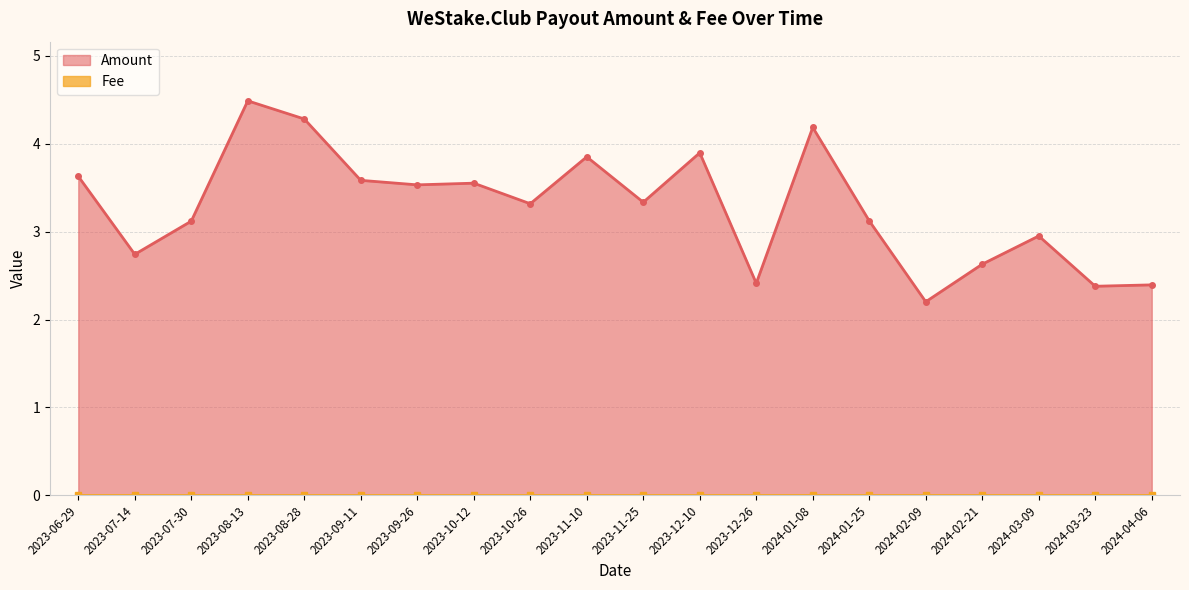

How many data points are less than 3?

7